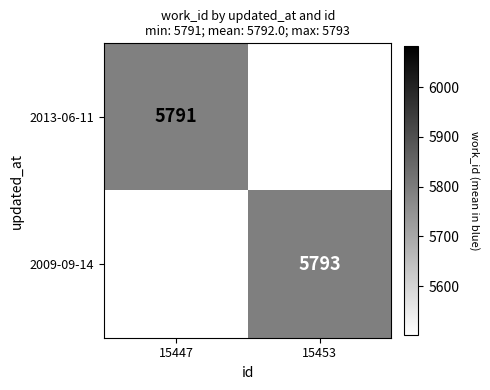

The 2009-09-14 series shows 10162 at 15453. True or false?

False